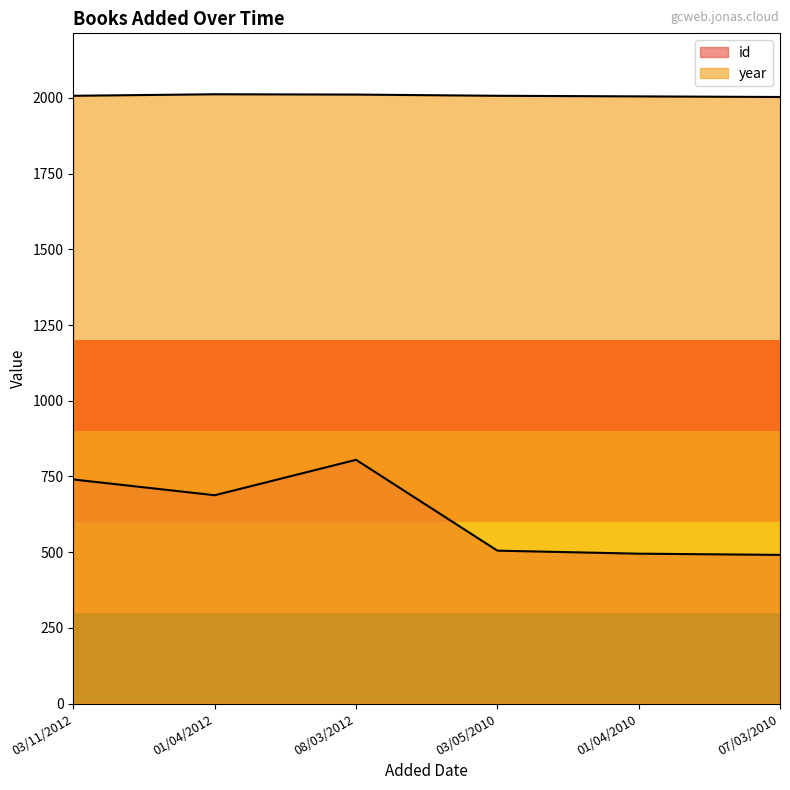

What is the difference between the year values at 07/03/2010 and 03/05/2010?

4